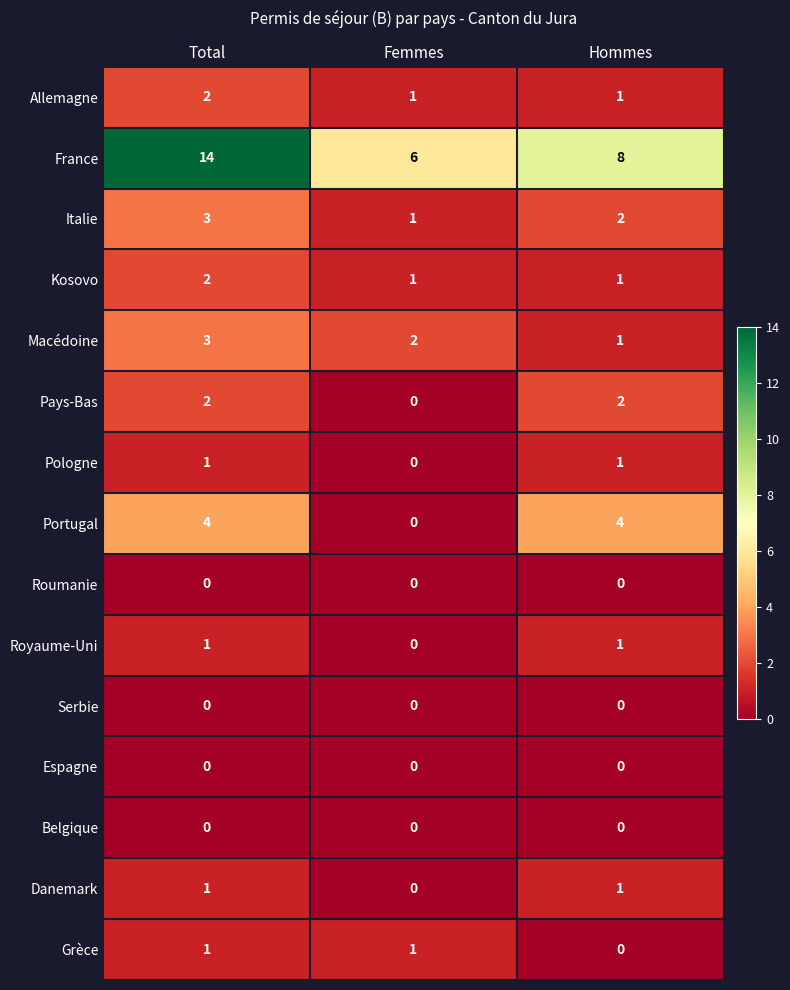

How many distinct data groups are displayed?

15